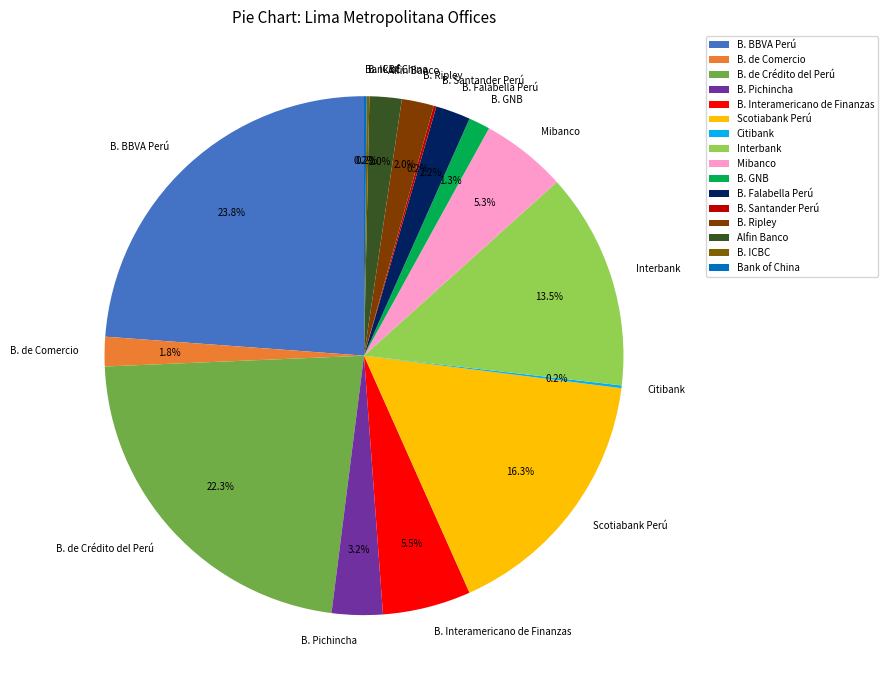

Which category has the biggest portion of the pie?

B. BBVA Perú